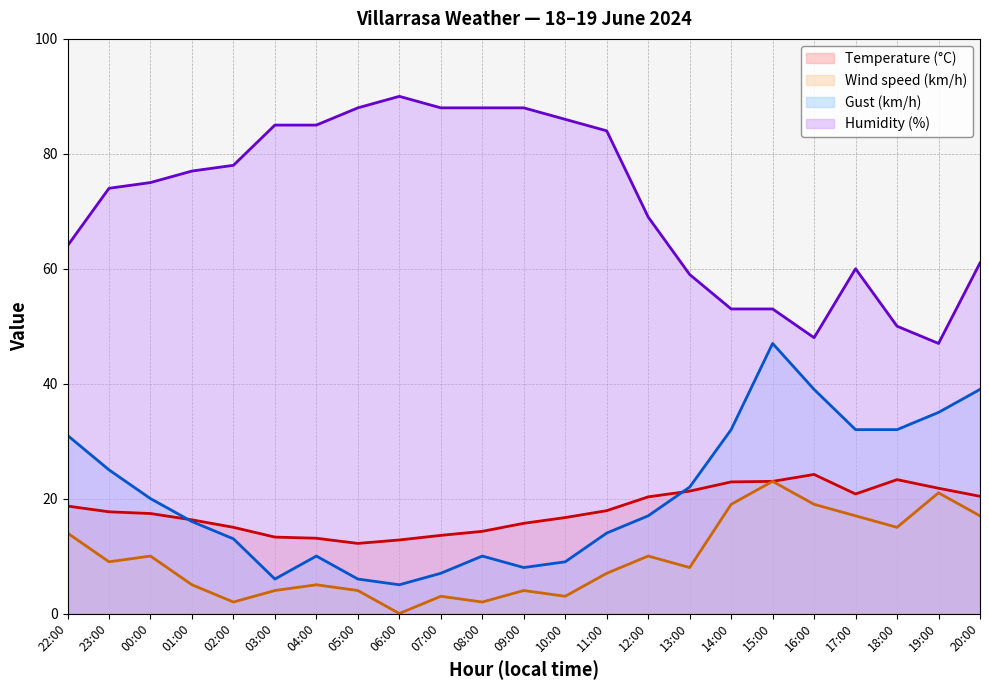

How many interior local peaks does the Gust (km/h) series have?

3